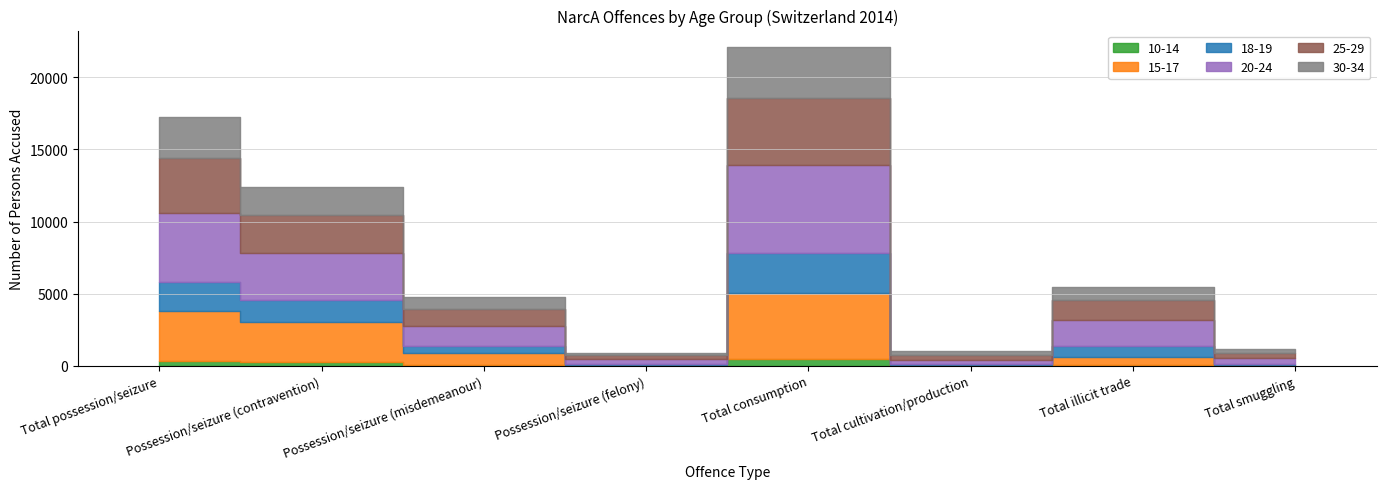

Where is the first local maximum for 25-29?

Total consumption